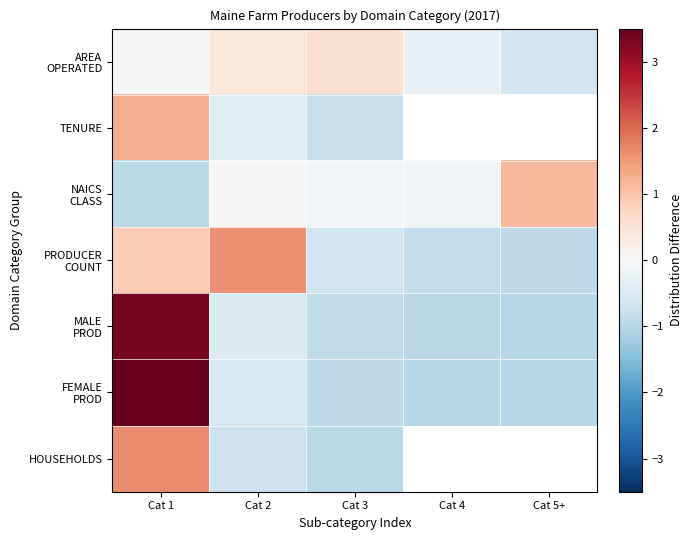

Which has a higher value, Cat 5+ or Cat 4?

Cat 4